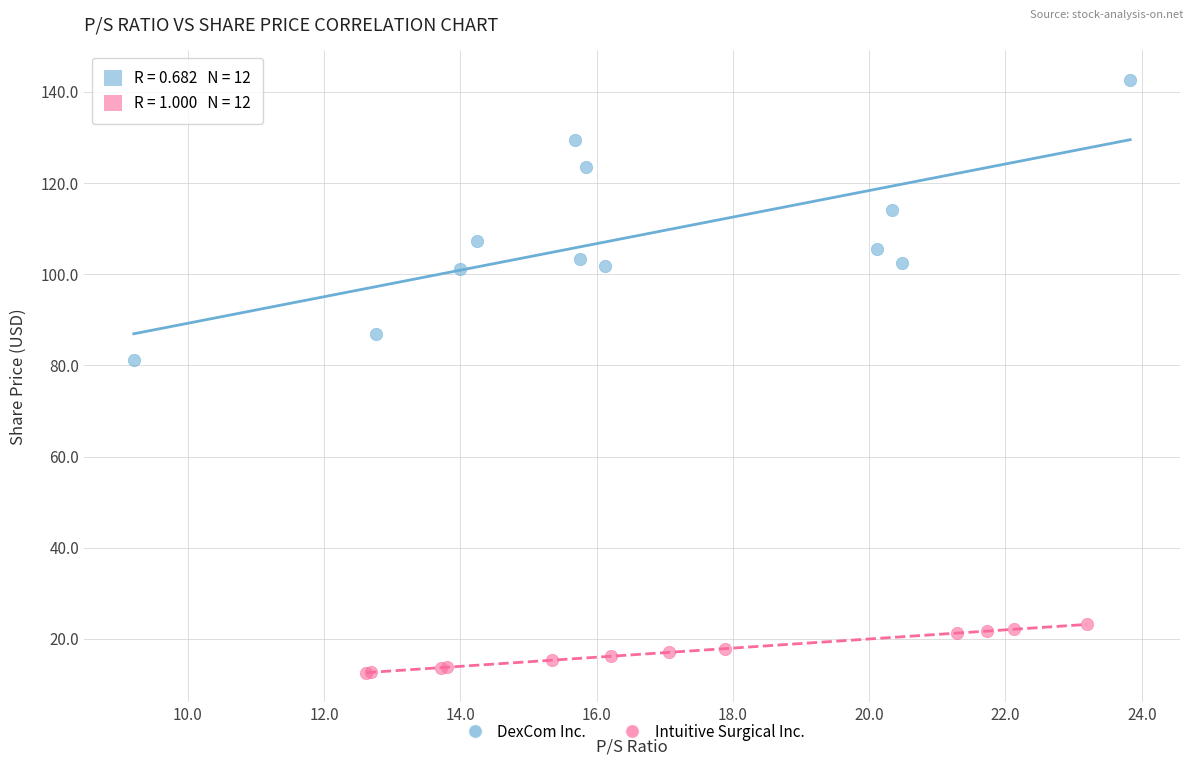

Which series contains the lowest Y value?

Intuitive Surgical Inc.